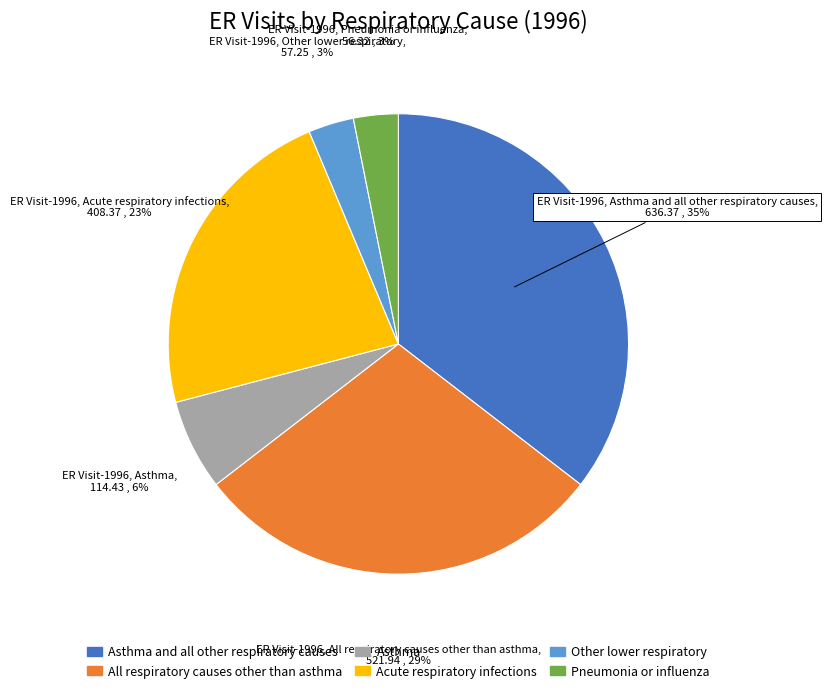

To the nearest percent, what is the difference between the largest and smallest slice percentages?

32%